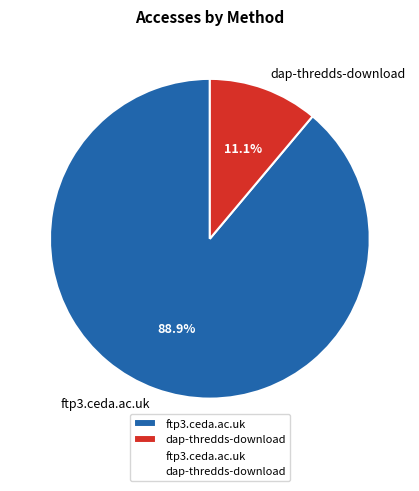

What is the smallest slice in the pie chart?

dap-thredds-download